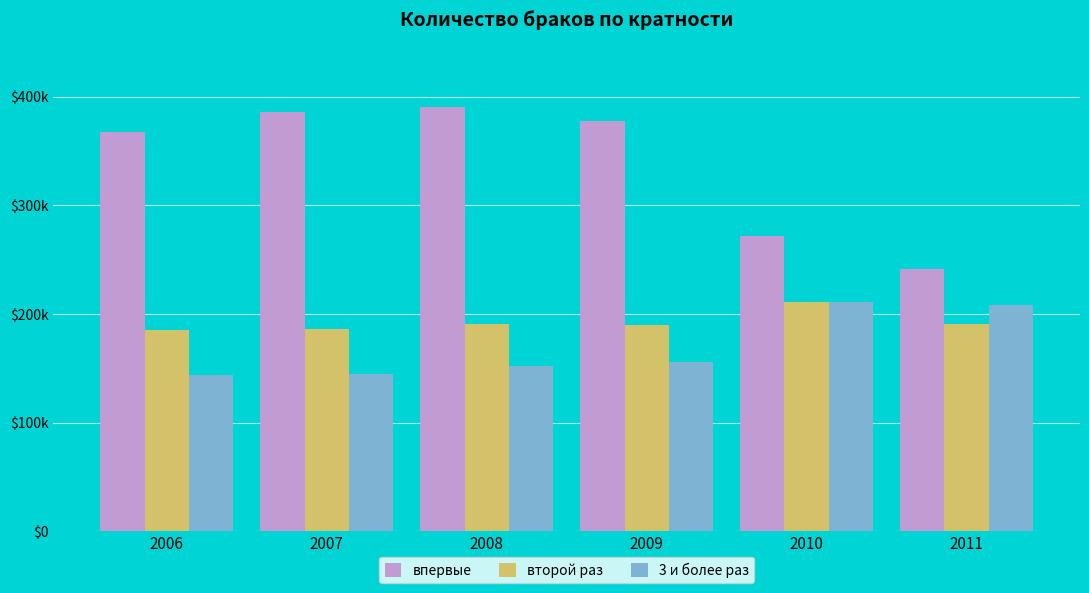

Does the chart contain any negative values?

No